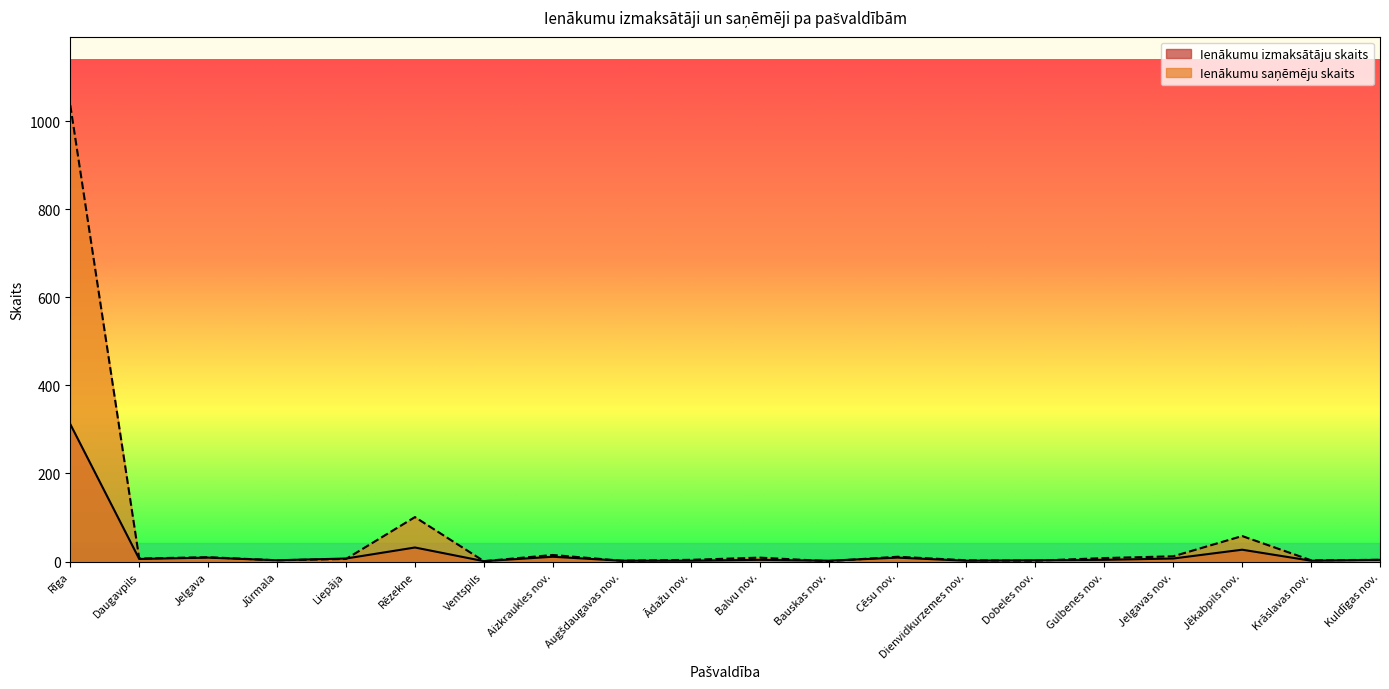

How many lines are shown in the chart?

2